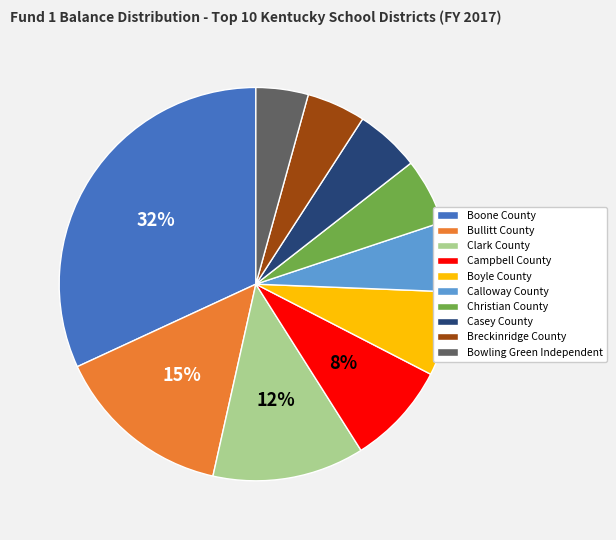

Which category has the smallest portion of the pie?

Bowling Green Independent